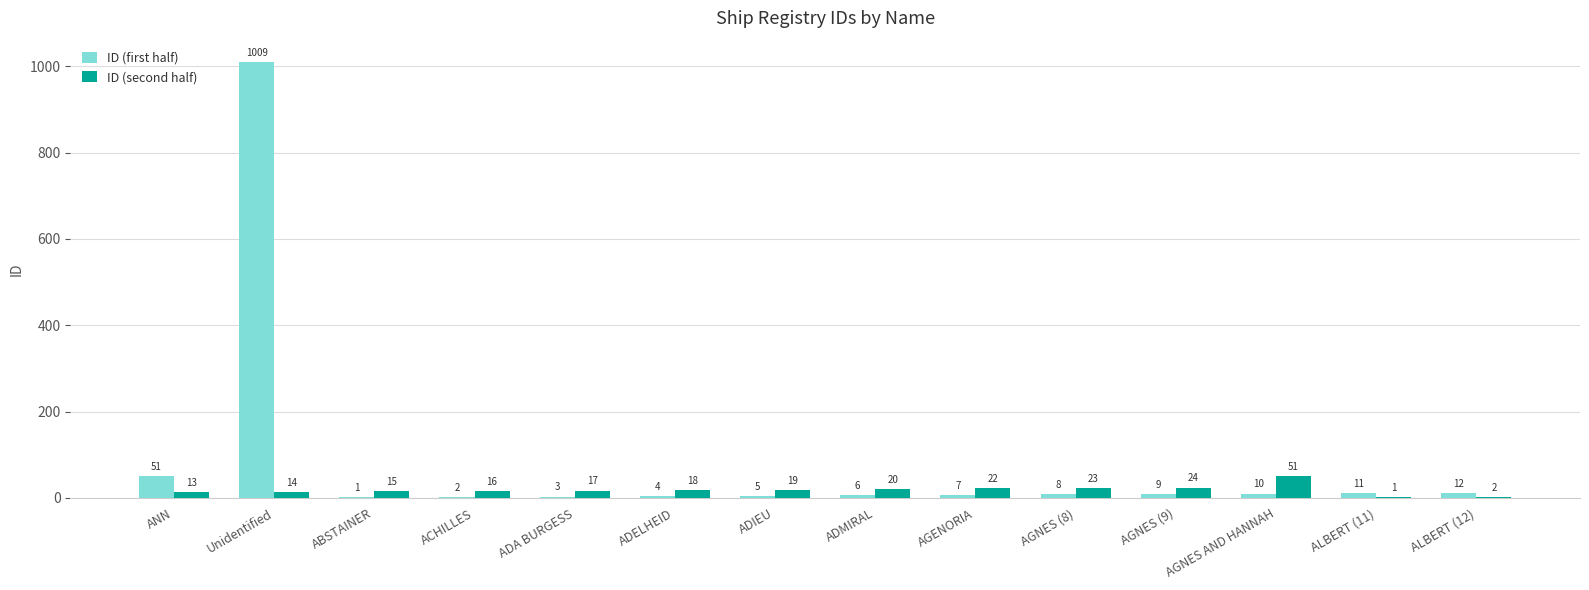

What is the sum of all ID (second half) values?

255